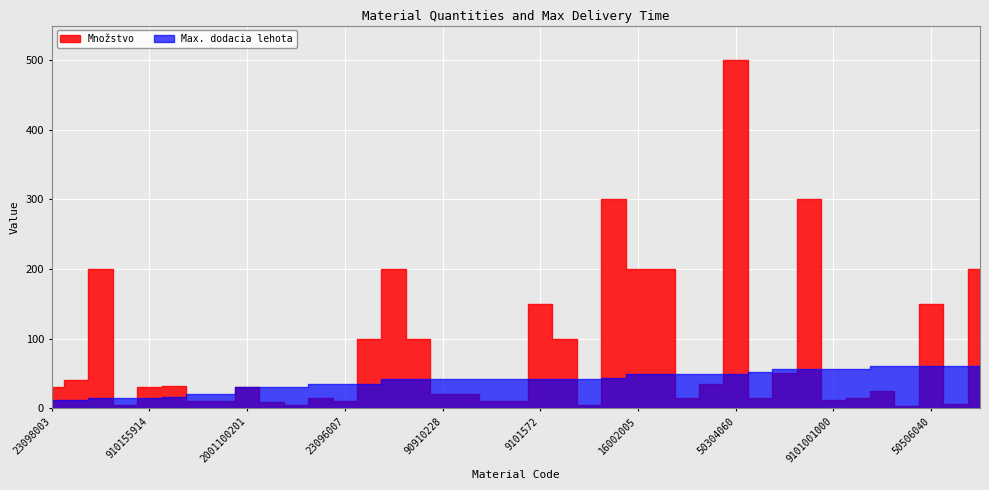

Which category has the highest value in the Max. dodacia lehota series?

20000677